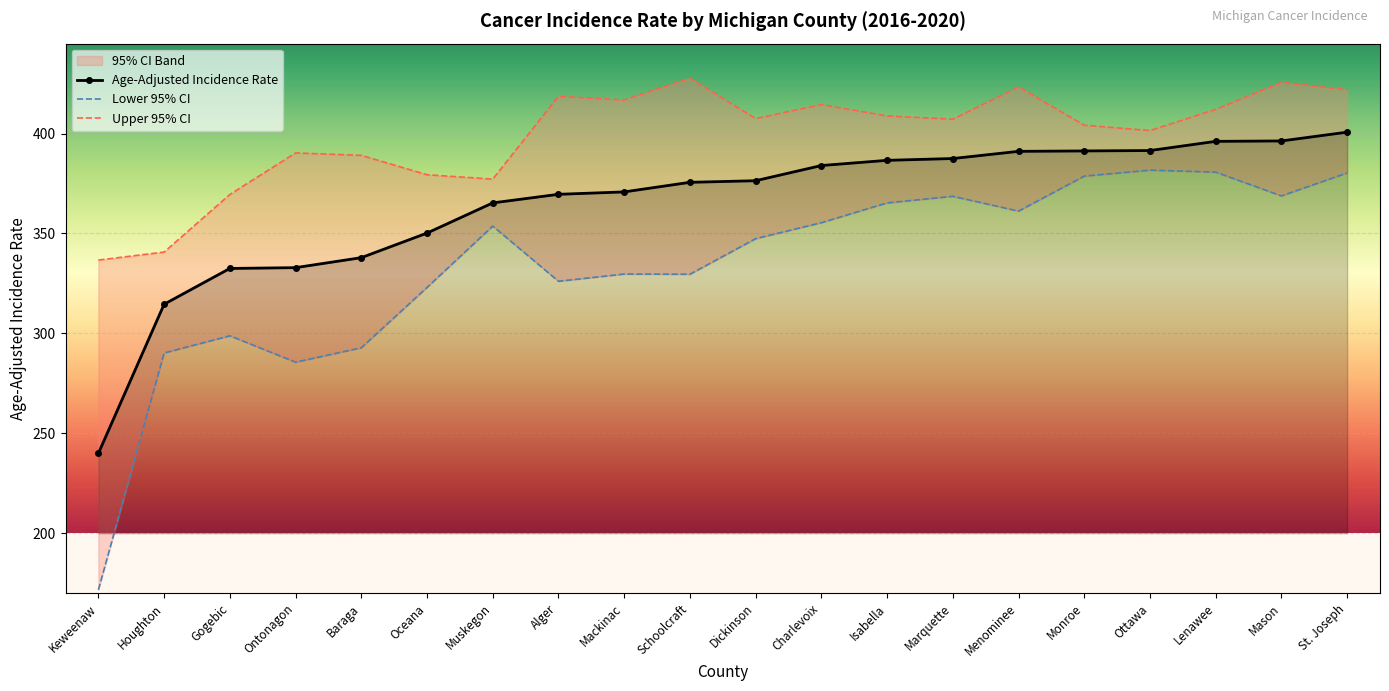

Which series has the widest spread of values?

Lower 95% CI